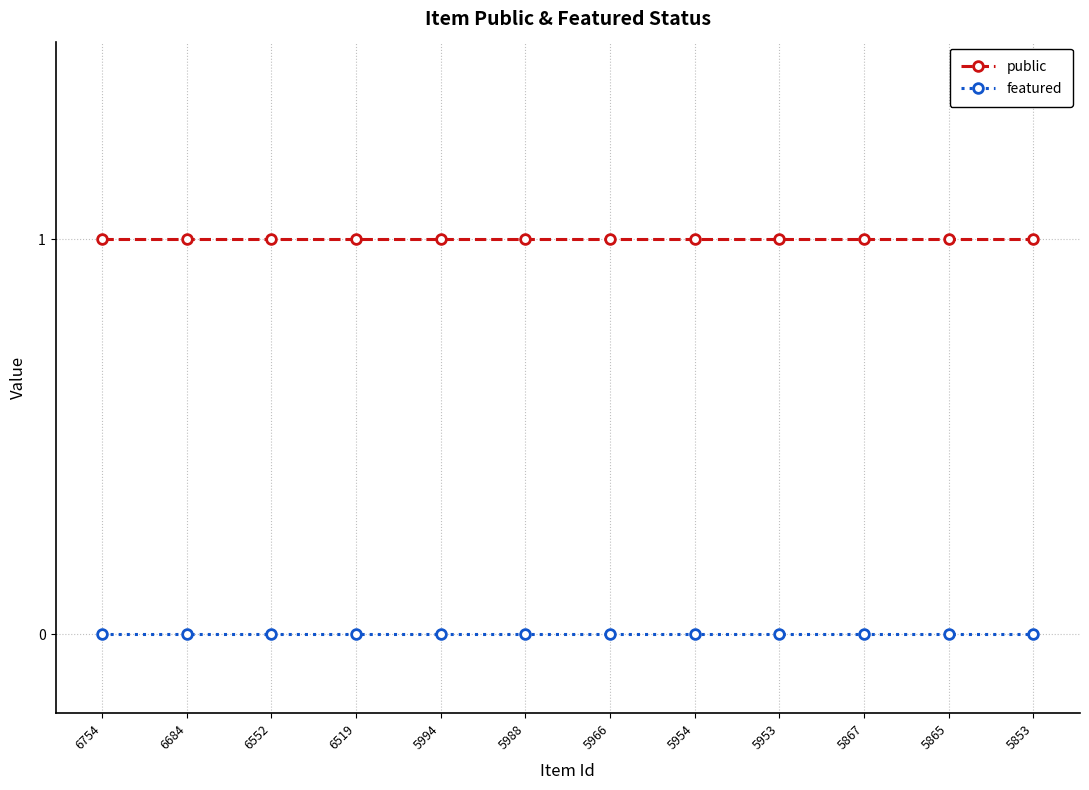

Is the value of featured at 6754 greater than the value of public at 6552?

No